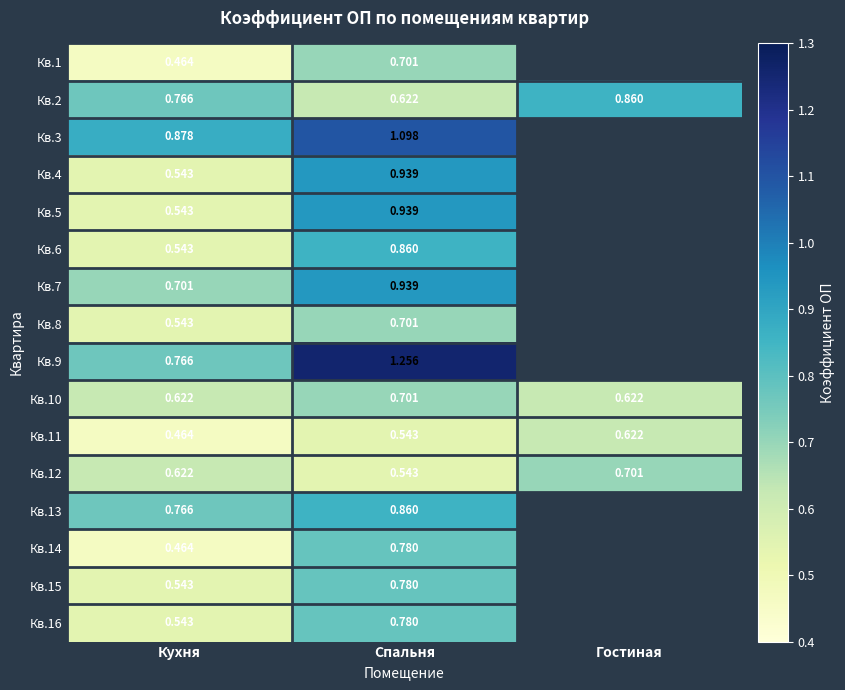

At which label does Кв.5 reach its peak?

Спальня